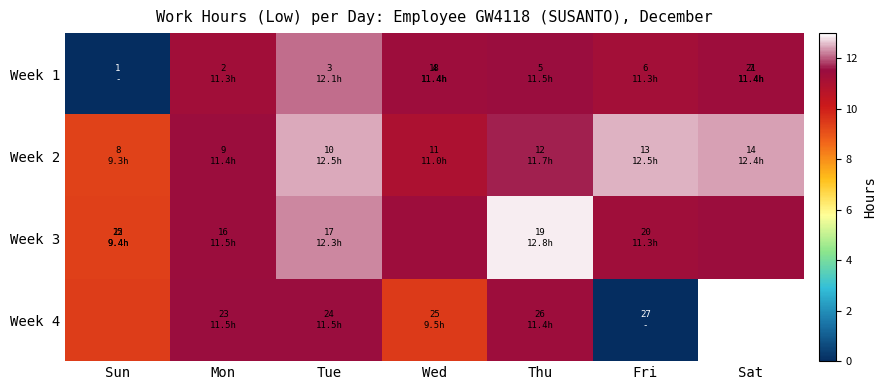

What is the sum of the Week 2 values at Sun and Wed?

20.3